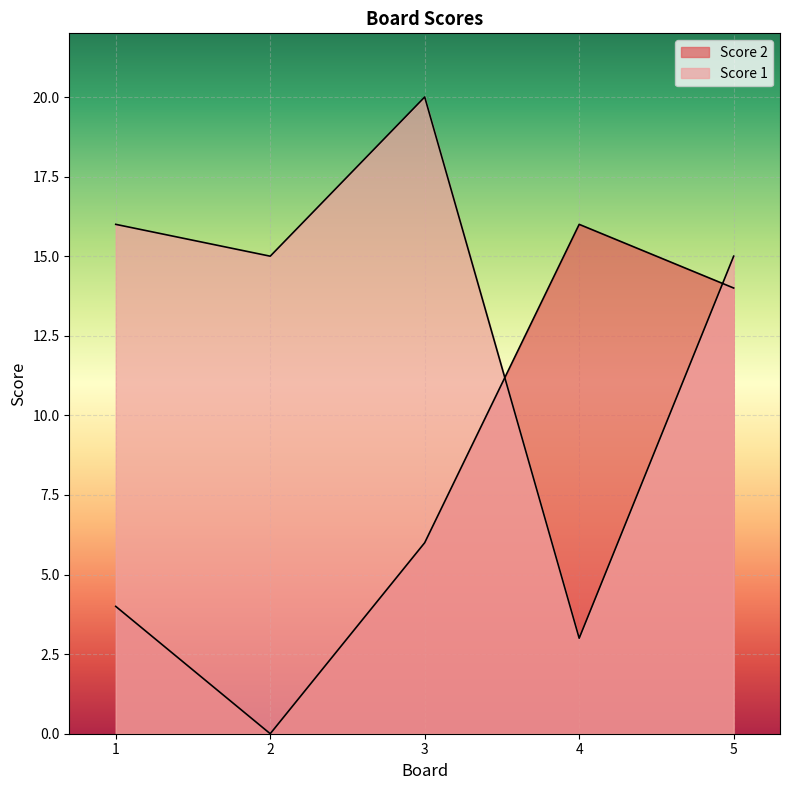

After their last crossing, which series has the higher values: Score 2 or Score 1?

Score 1